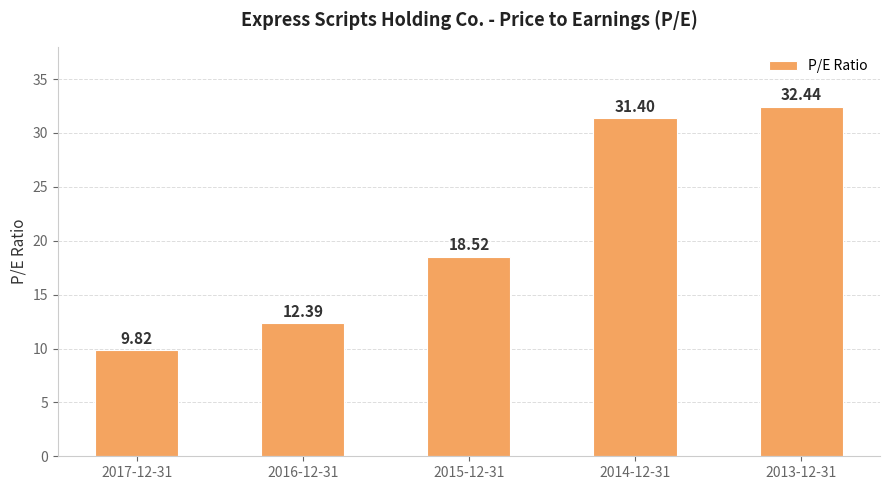

How many series are shown in this chart?

1